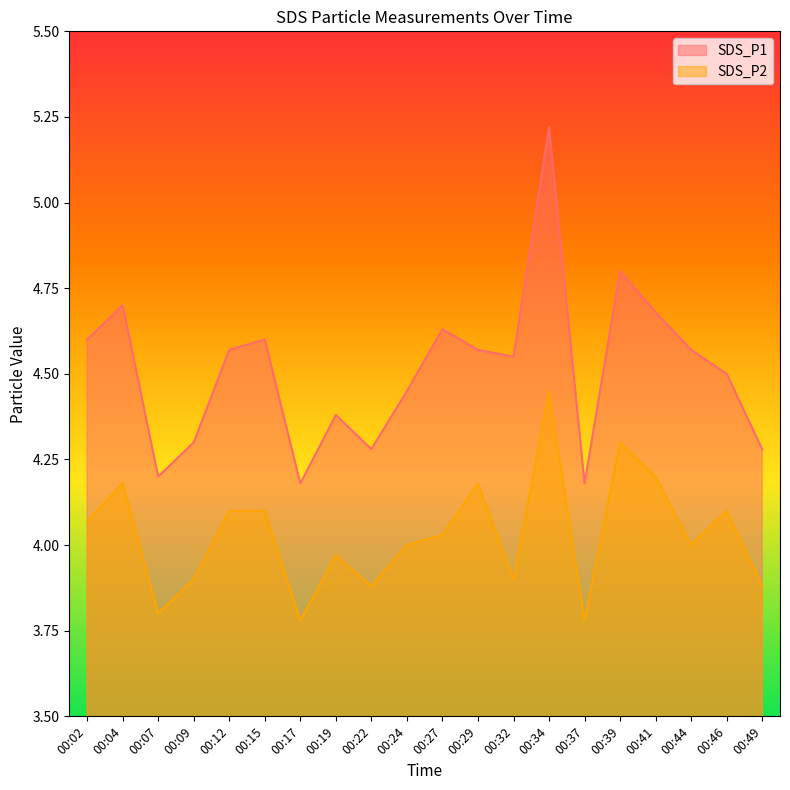

Reading left to right, transcribe all the data shown in this chart.

SDS_P1: 00:02=4.6	00:04=4.7	00:07=4.2	00:09=4.3	00:12=4.6	00:15=4.6	00:17=4.2	00:19=4.4	00:22=4.3	00:24=4.5	00:27=4.6	00:29=4.6	00:32=4.5	00:34=5.2	00:37=4.2	00:39=4.8	00:41=4.7	00:44=4.6	00:46=4.5	00:49=4.3
SDS_P2: 00:02=4.1	00:04=4.2	00:07=3.8	00:09=3.9	00:12=4.1	00:15=4.1	00:17=3.8	00:19=4.0	00:22=3.9	00:24=4.0	00:27=4.0	00:29=4.2	00:32=3.9	00:34=4.5	00:37=3.8	00:39=4.3	00:41=4.2	00:44=4.0	00:46=4.1	00:49=3.9